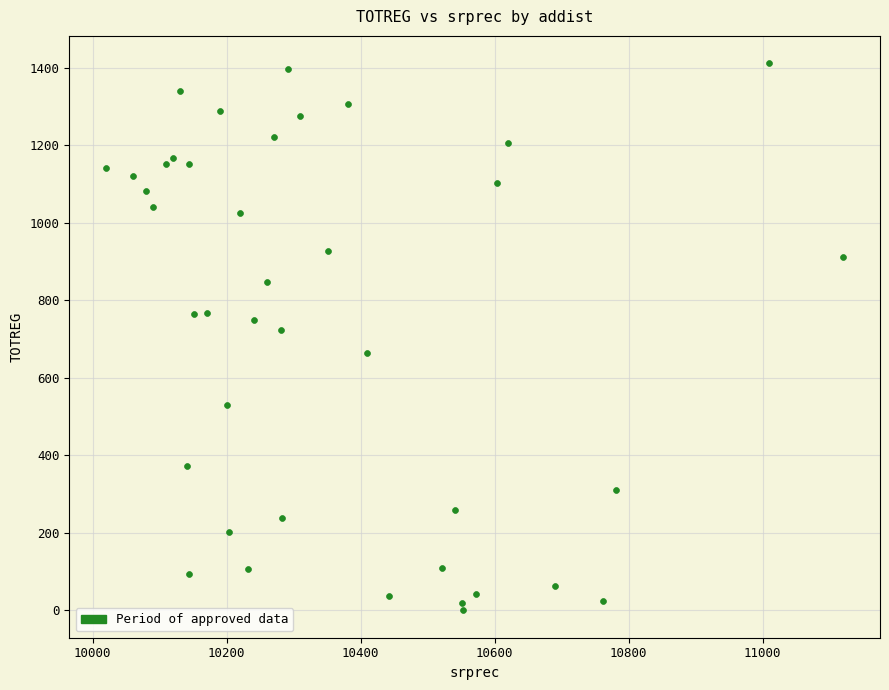

What Y value in the scatter plot is closest to 705?

723